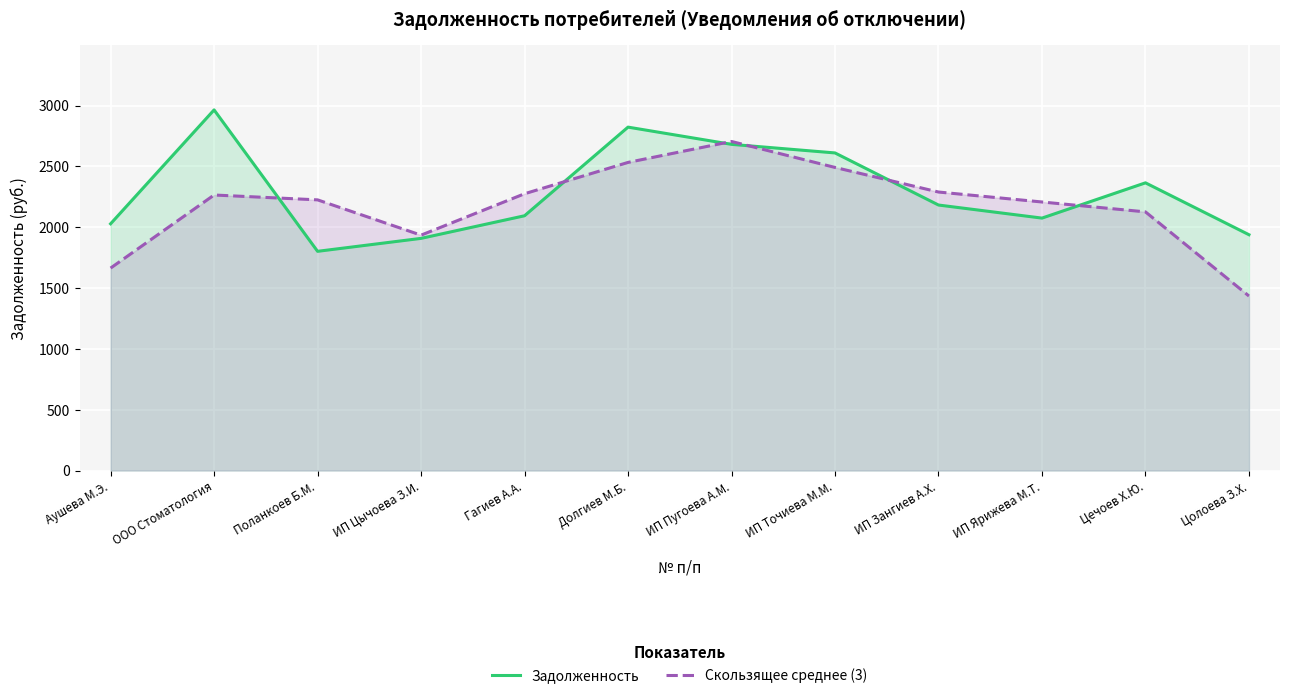

What is the value of the Задолженность point at the 3rd from the left?

1801.7